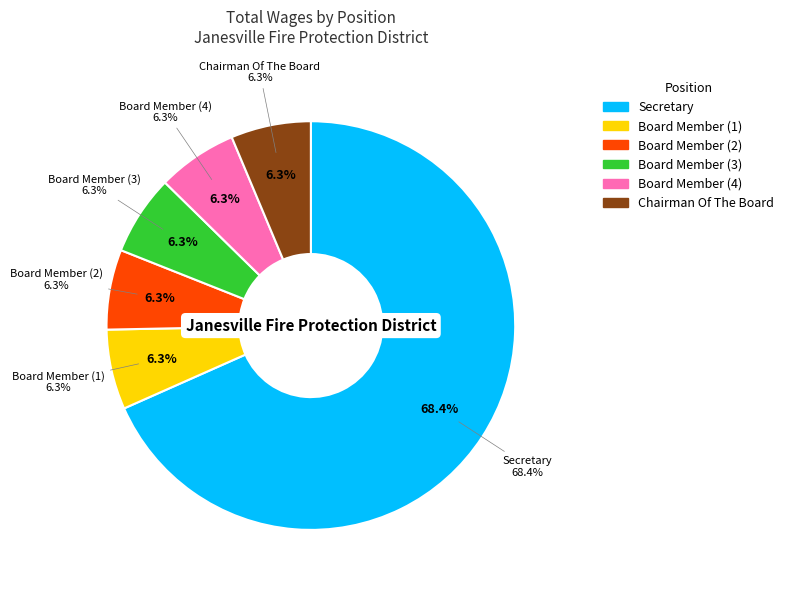

Approximately how many times larger is the value at Chairman Of The Board compared to Board Member?

1.0